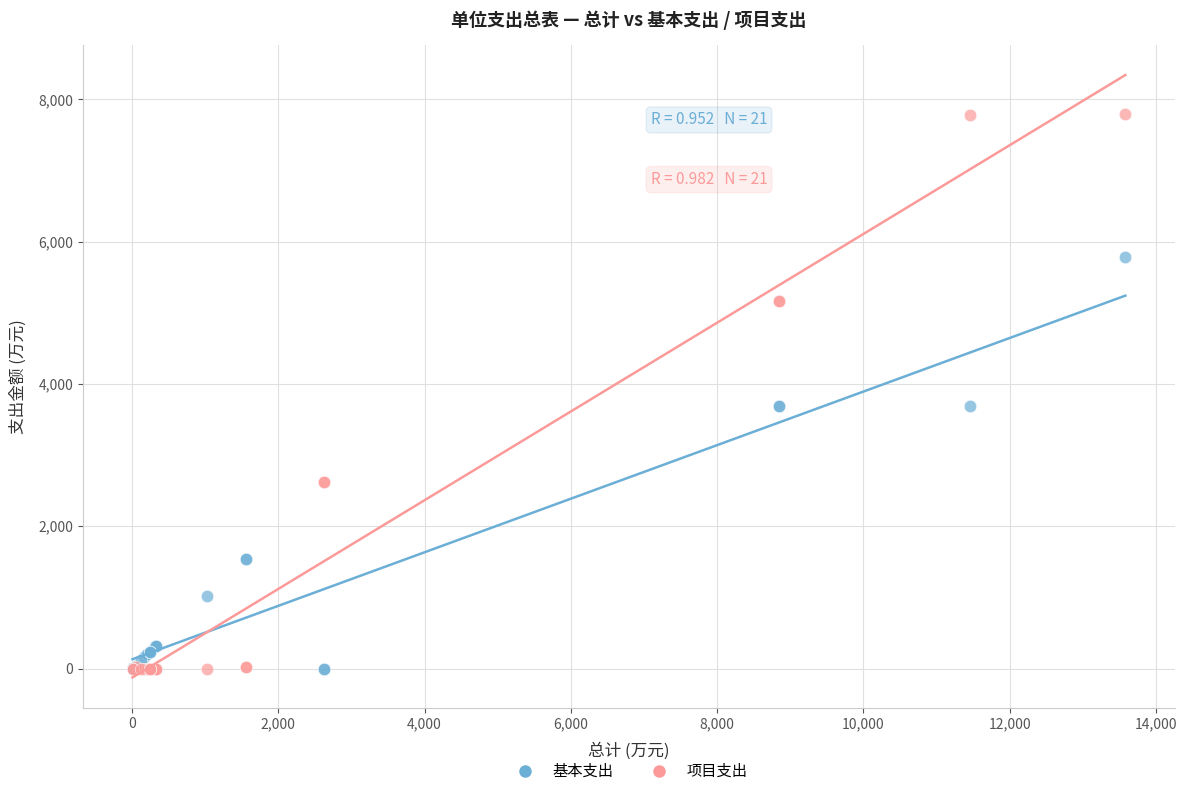

What are all the series names shown in the legend?

基本支出, 项目支出